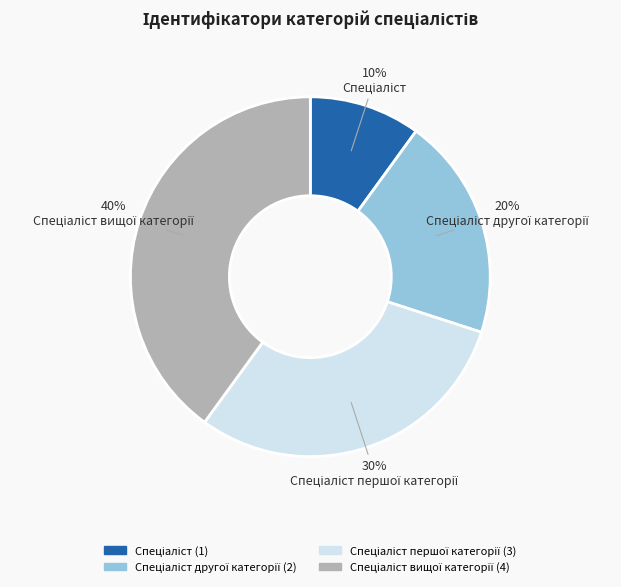

Is there any slice that represents more than half of the pie?

No